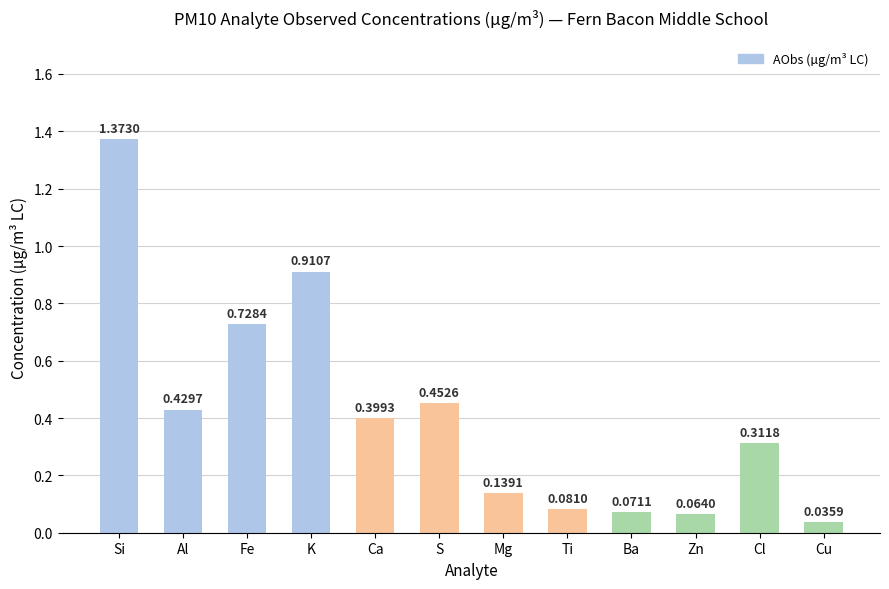

What is the sum of the values at Si and Ca?

1.8